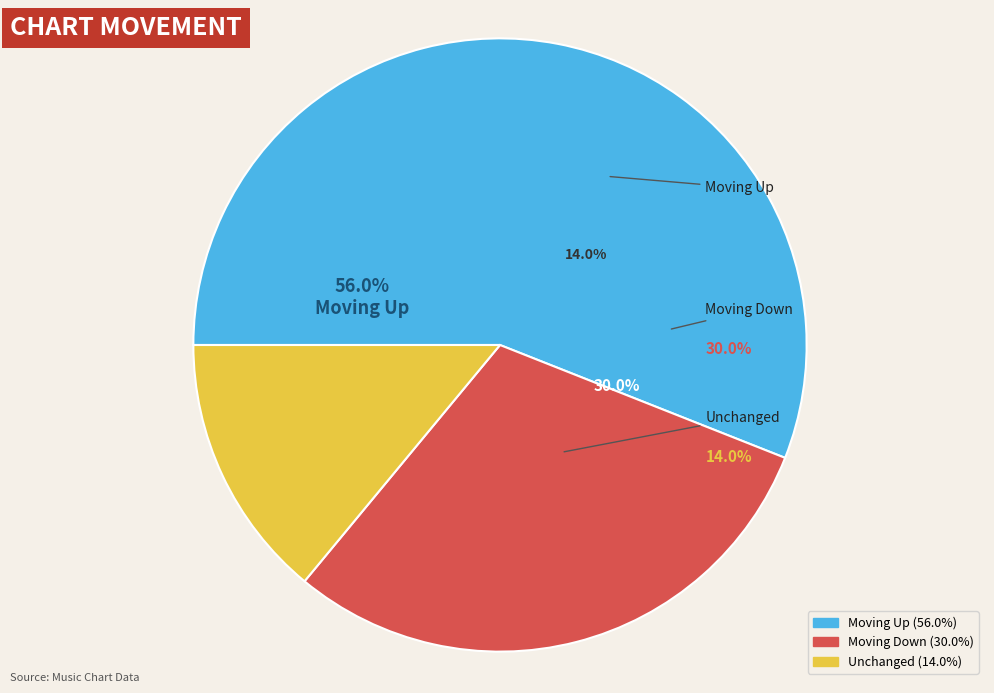

Which slice is the largest?

up